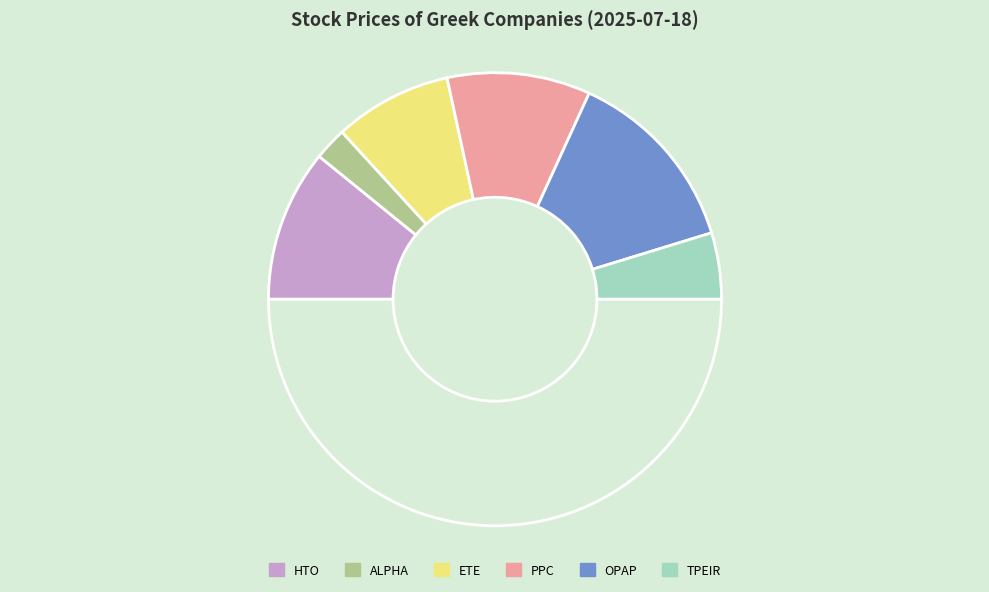

How many slices are in this pie chart?

7